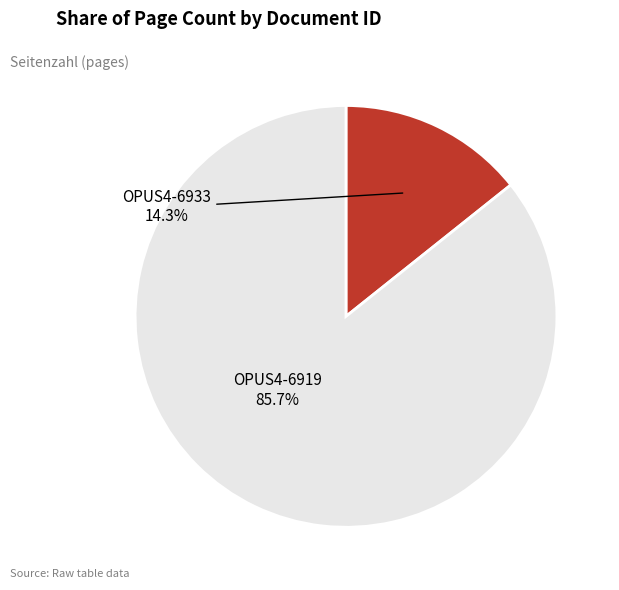

Rank the categories by value from highest to lowest.

OPUS4-6919, OPUS4-6933